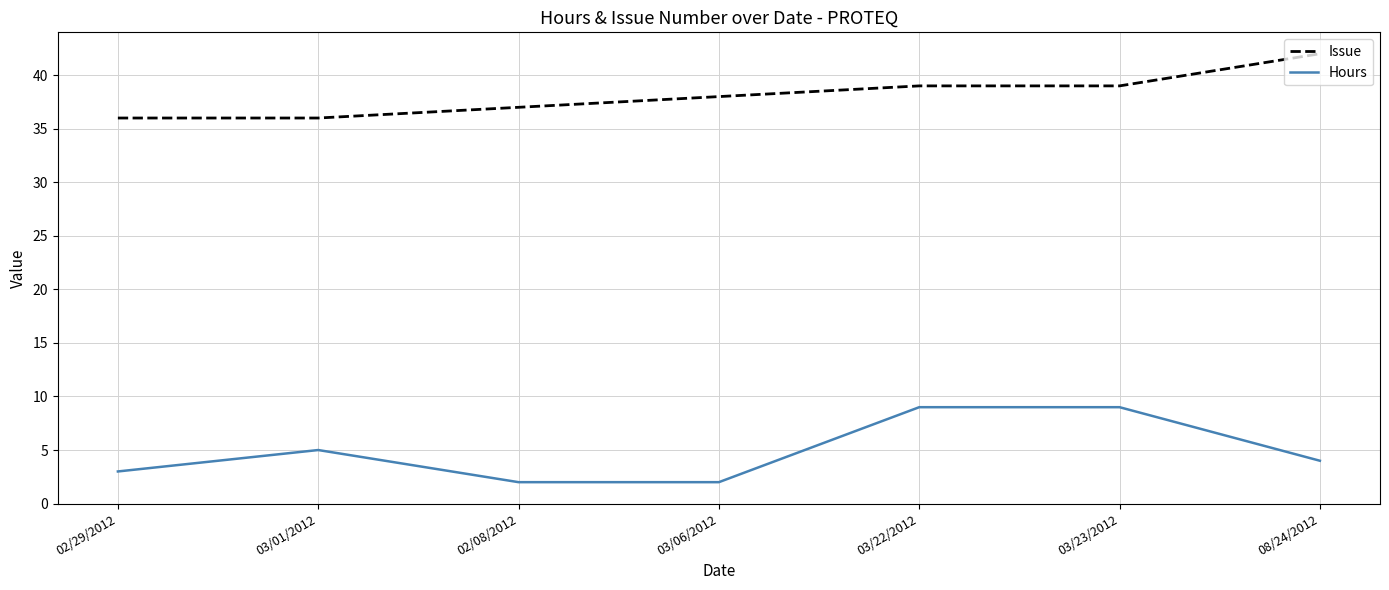

How many Issue values are between 36 and 39?

6